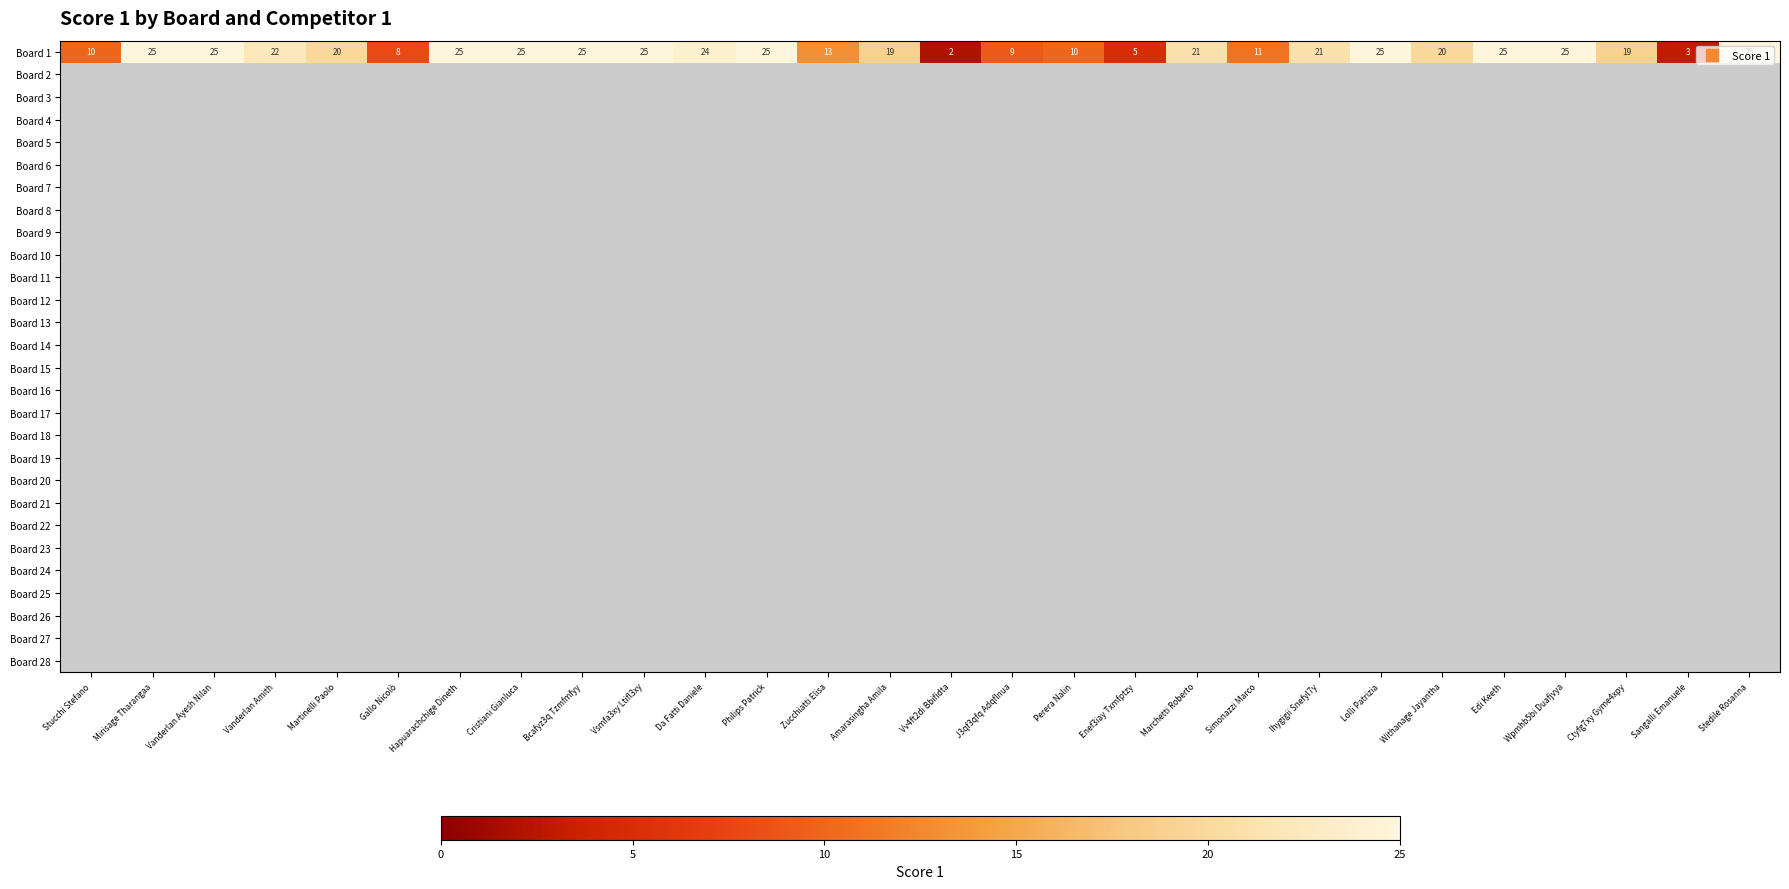

List the series in order of their peak value, highest first.

Board 1, Board 2, Board 3, Board 4, Board 5, Board 6, Board 7, Board 8, Board 9, Board 10, Board 11, Board 12, Board 13, Board 14, Board 15, Board 16, Board 17, Board 18, Board 19, Board 20, Board 21, Board 22, Board 23, Board 24, Board 25, Board 26, Board 27, Board 28